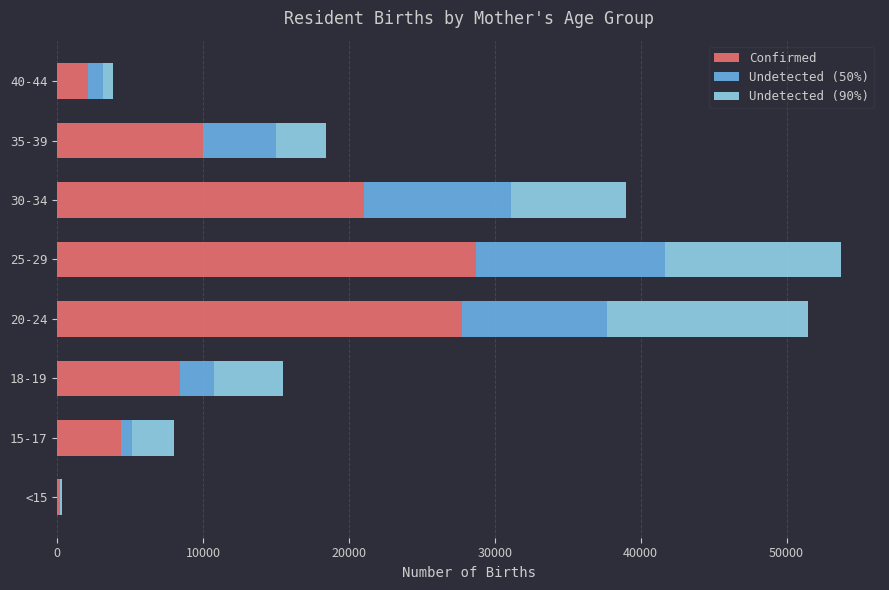

What is the highest value of the Confirmed series?

28742